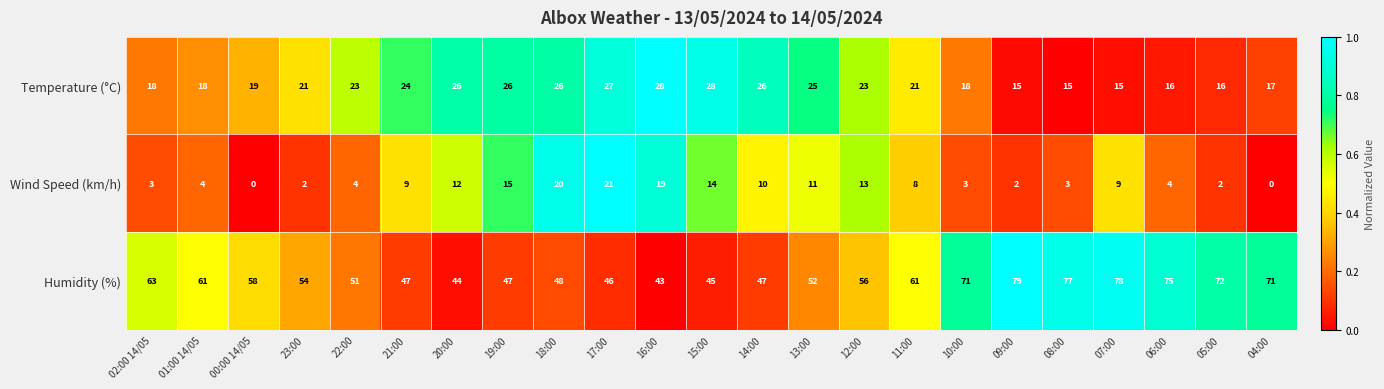

Rank the series by their average value, from lowest to highest.

Wind Speed (km/h), Temperature (°C), Humidity (%)